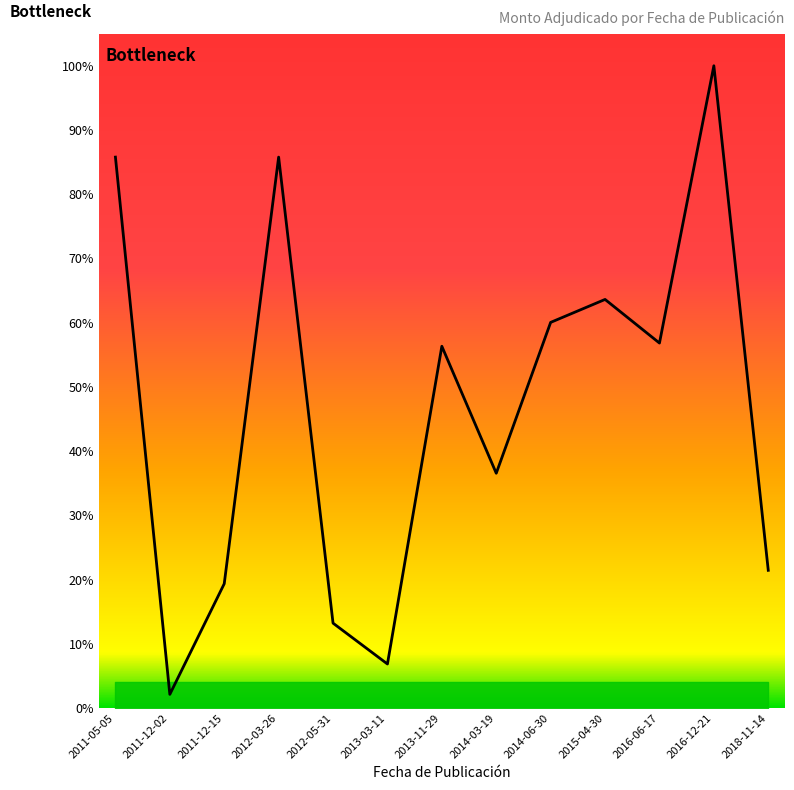

Which label corresponds to the smallest value in the chart?

2011-12-02